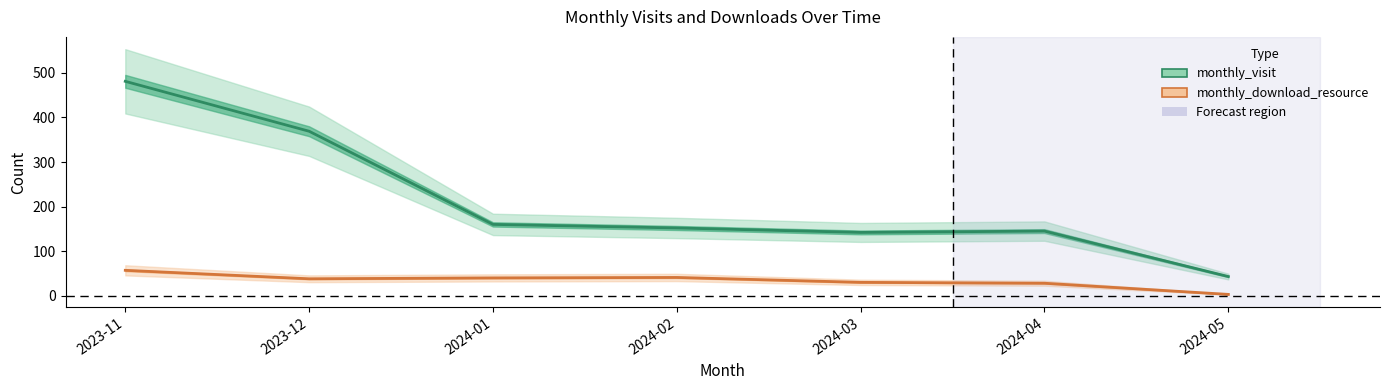

What position from the right is 2023-11?

7